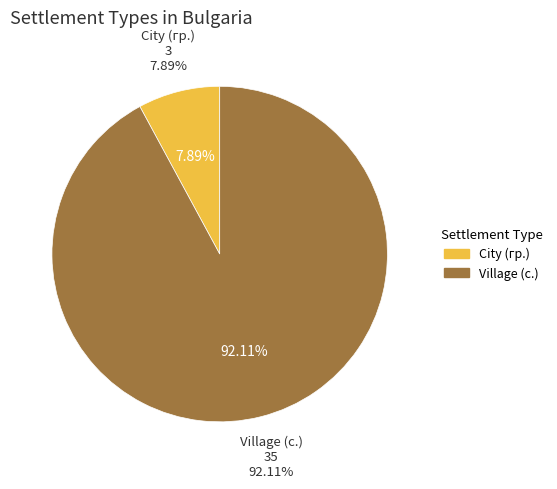

Between с. and гр., which is larger?

с.